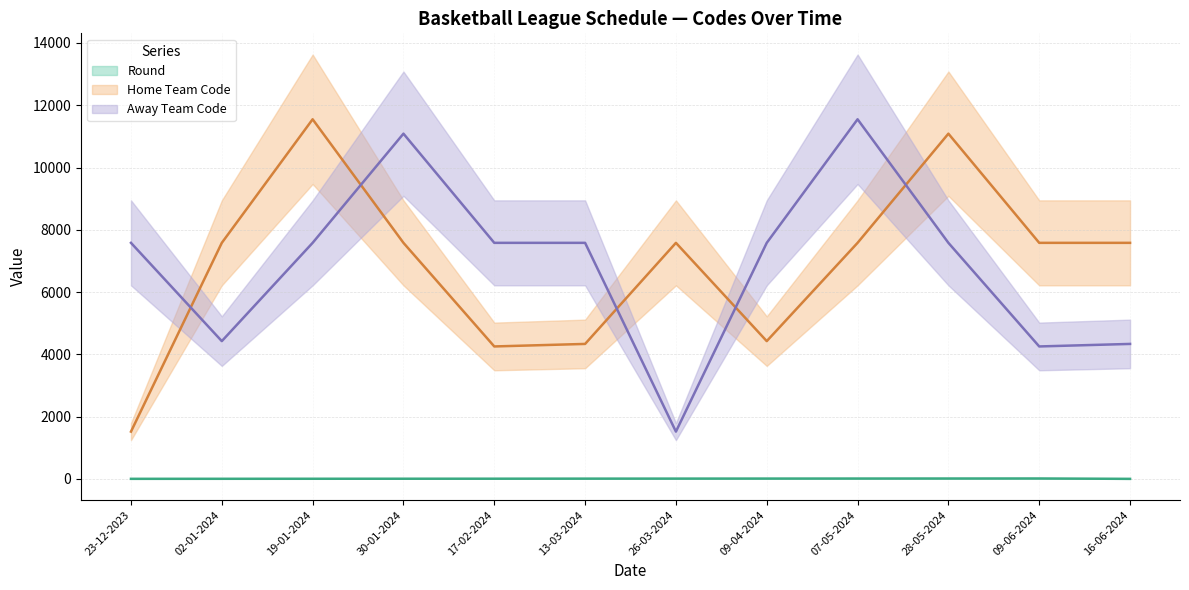

Read the Home Team Code value at 17-02-2024, to the nearest 100.

4300